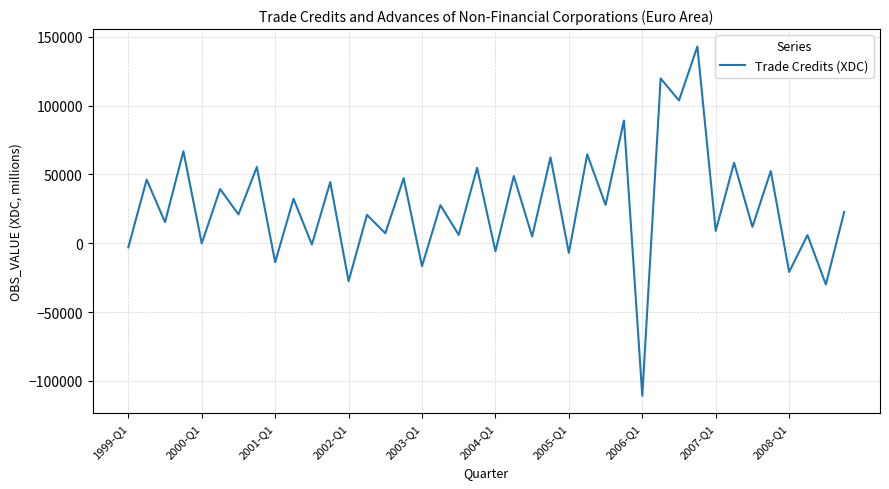

True or false: the data has more than 2 interior local peaks.

True